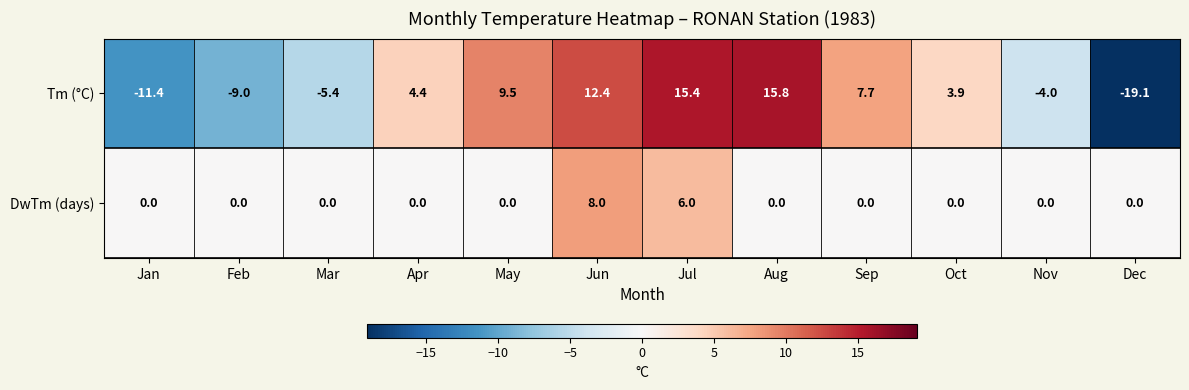

What is the difference between the highest and lowest values at Mar?

5.4